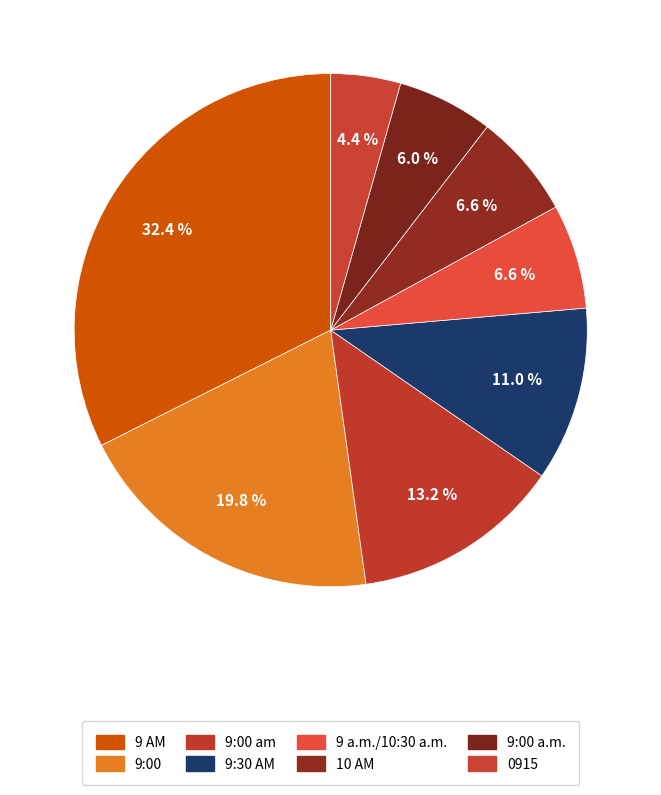

How many slices are in this pie chart?

8